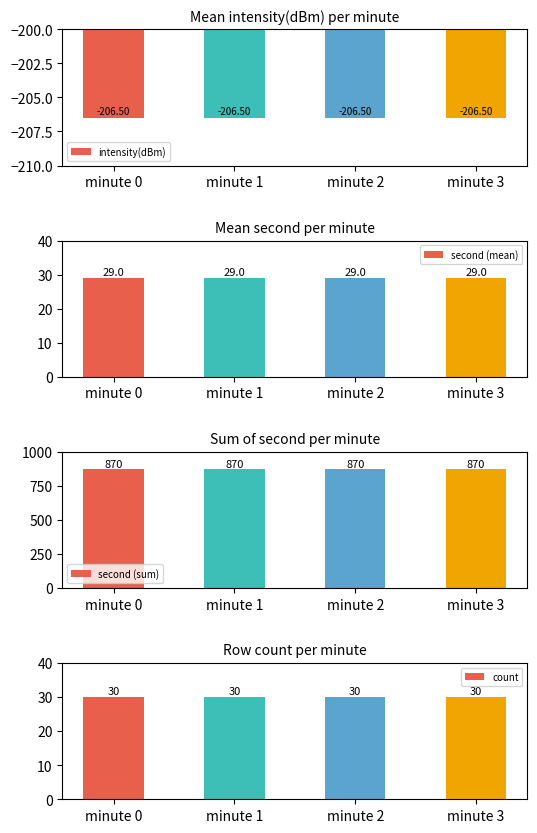

Is it true that count equals 30.0 at minute 0?

True